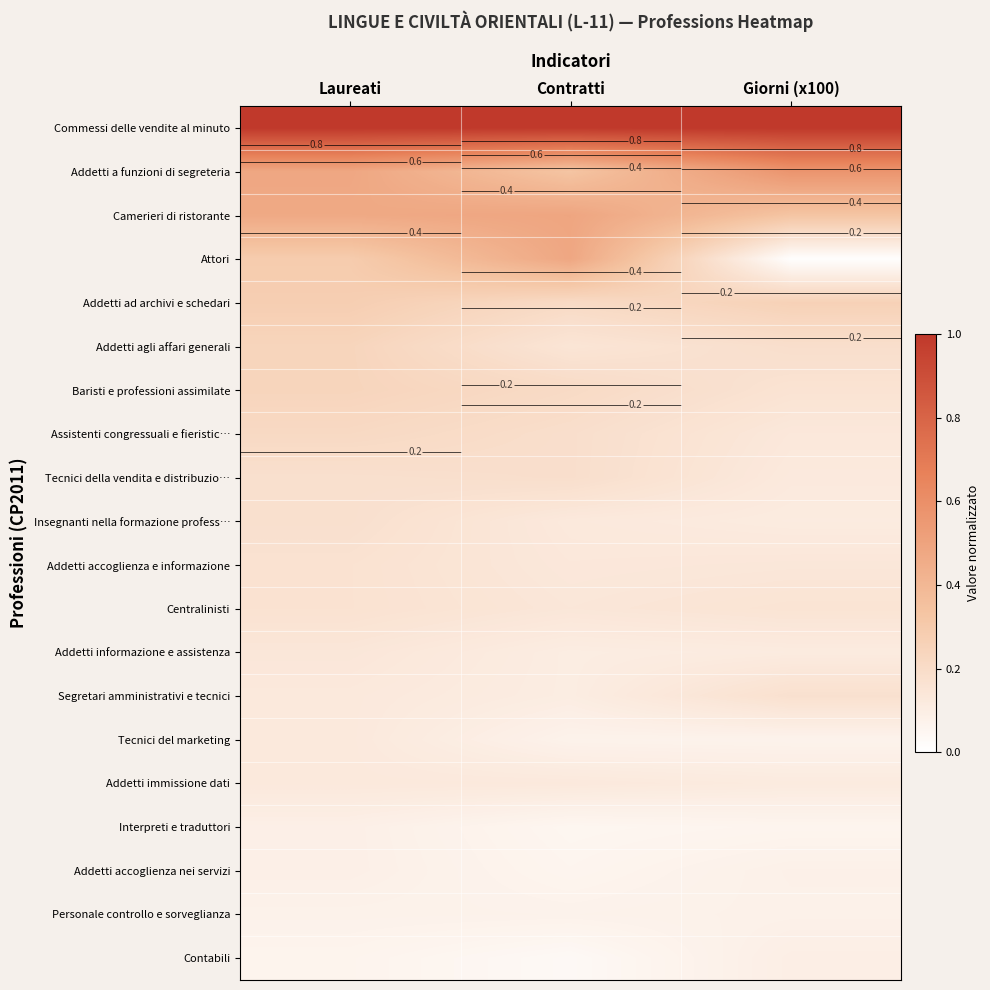

What is the maximum value for Addetti a funzioni di segreteria?

0.6